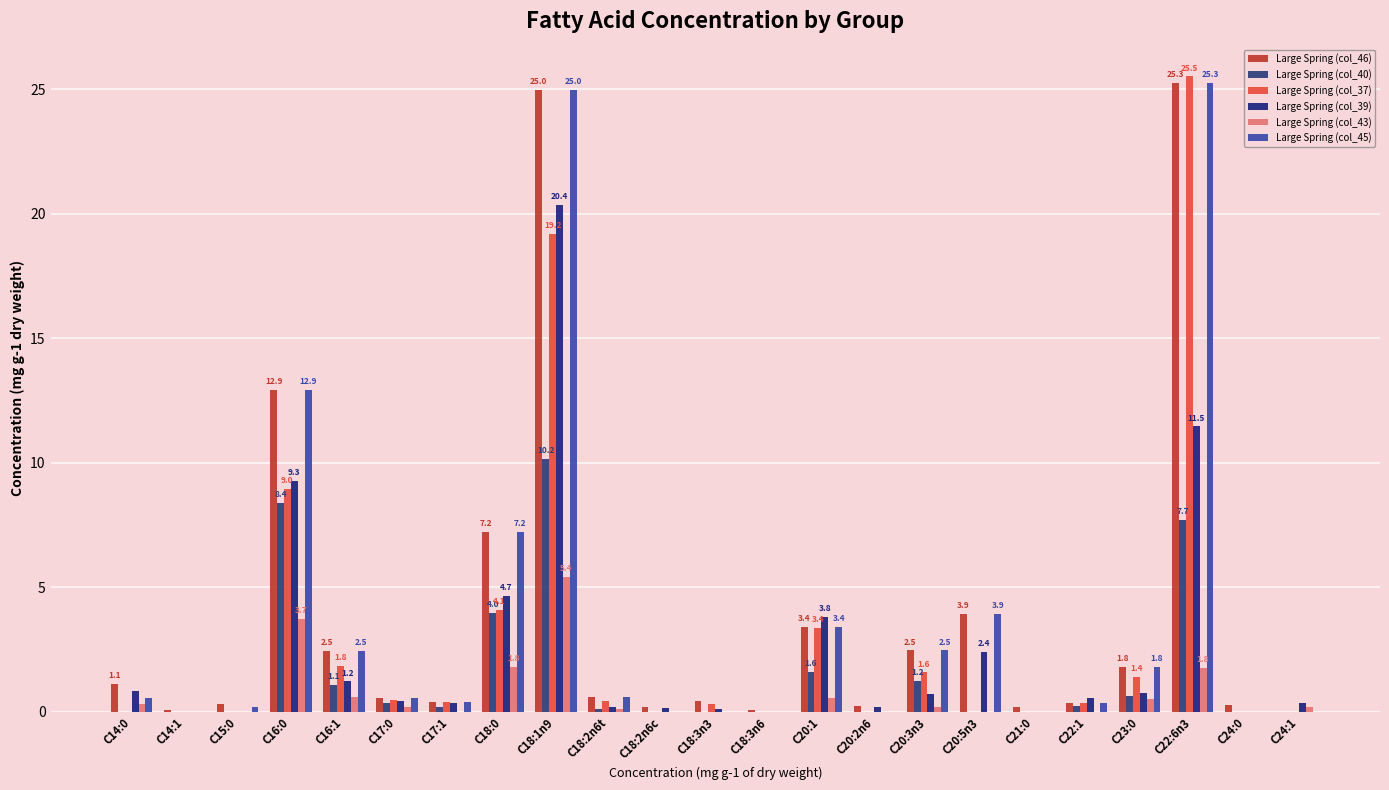

How many groups of bars are there?

23